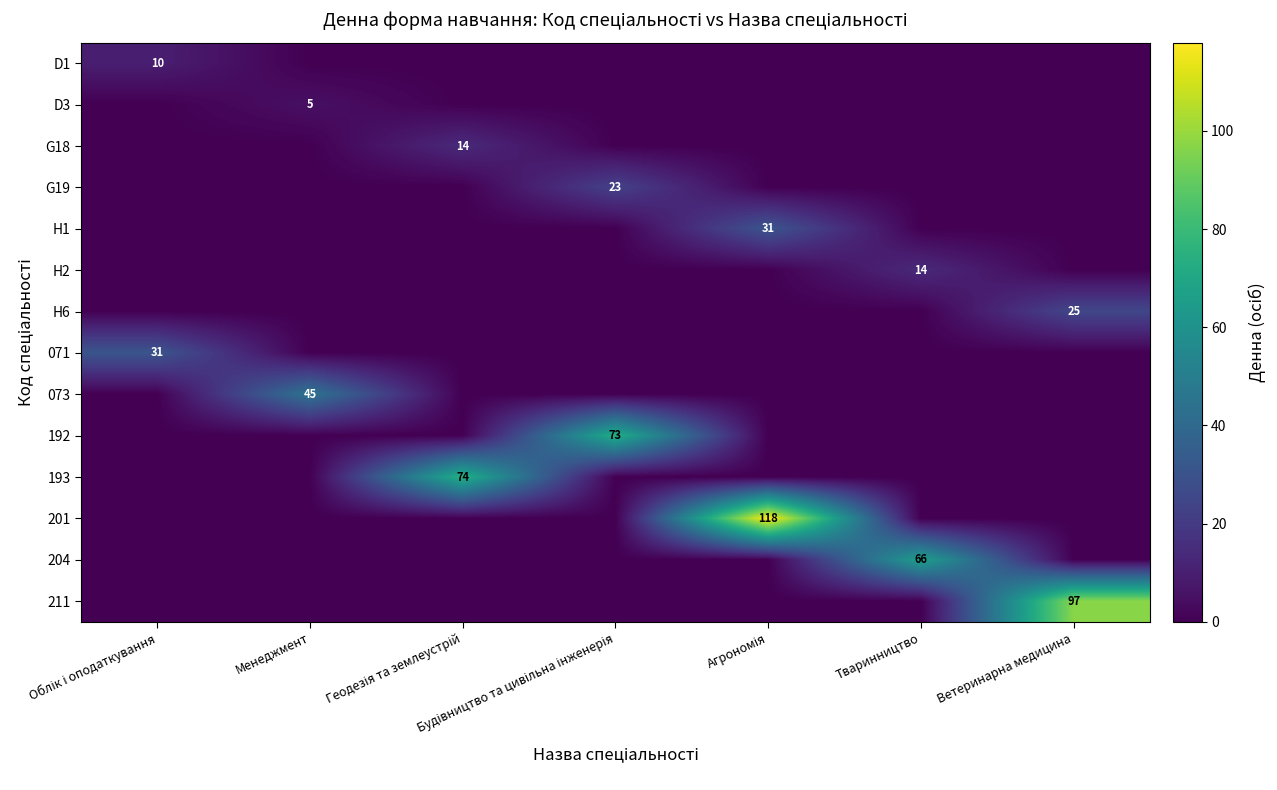

The 073 series shows 63 at Менеджмент. True or false?

False